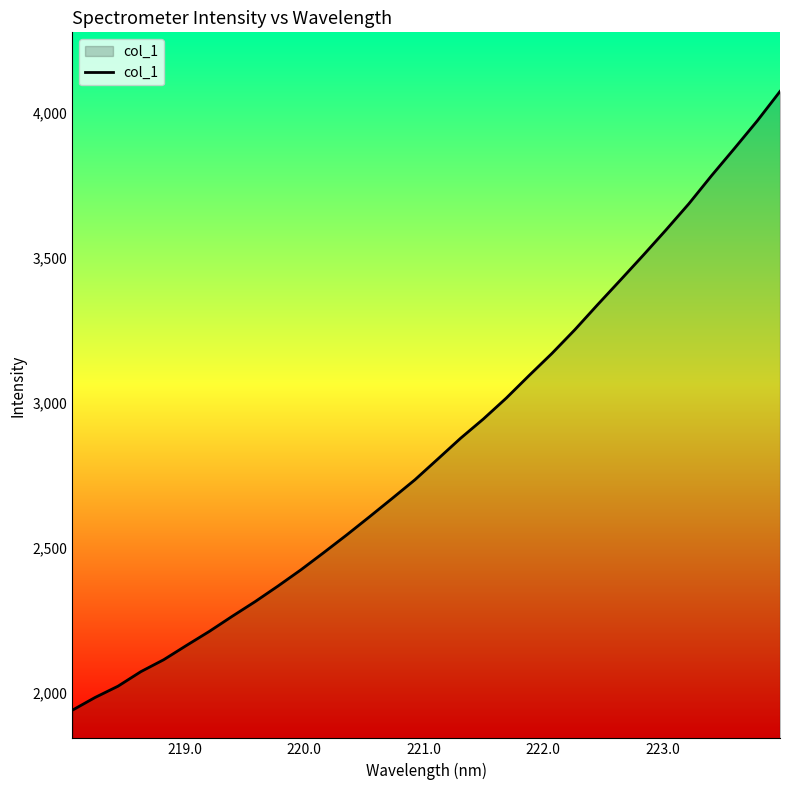

What is the difference between the maximum and minimum values?

2133.1